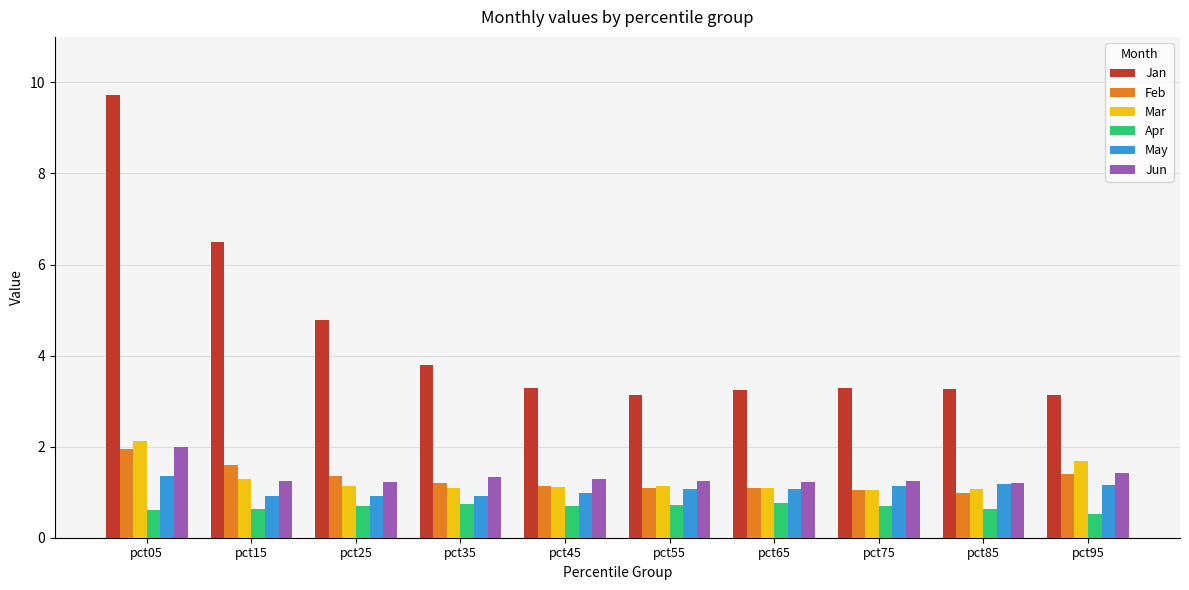

At how many categories does at least one series exceed 3?

10